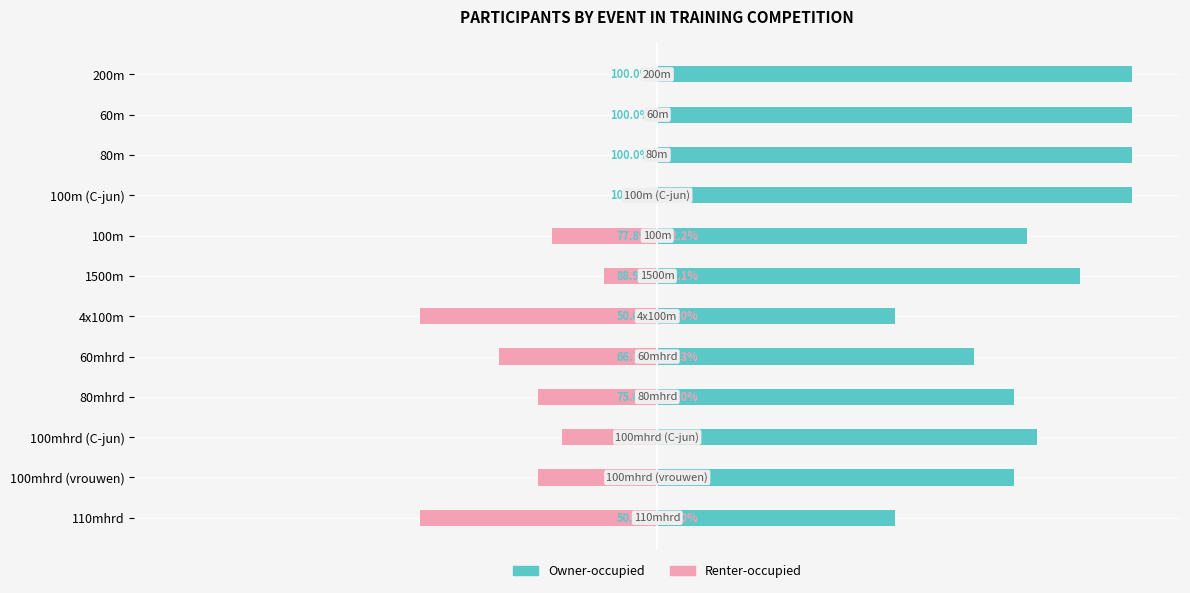

Which series has the largest range (max minus min)?

Owner-occupied